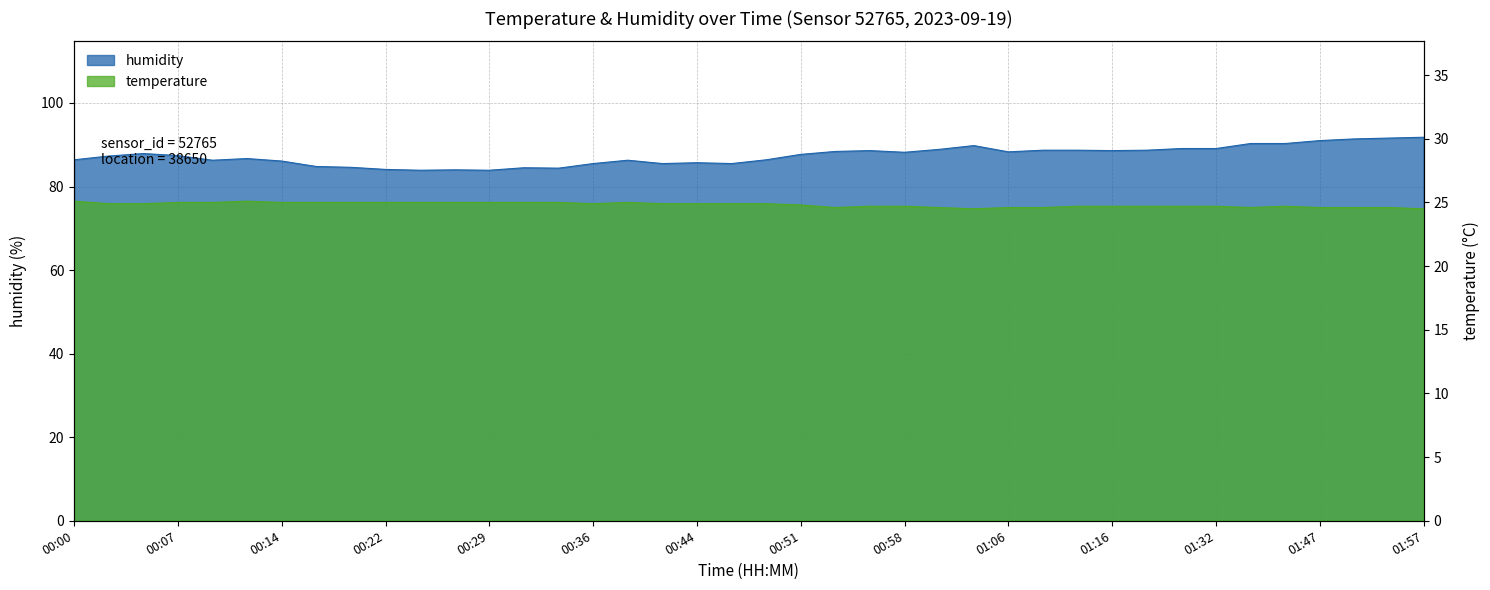

How many distinct data groups are displayed?

2